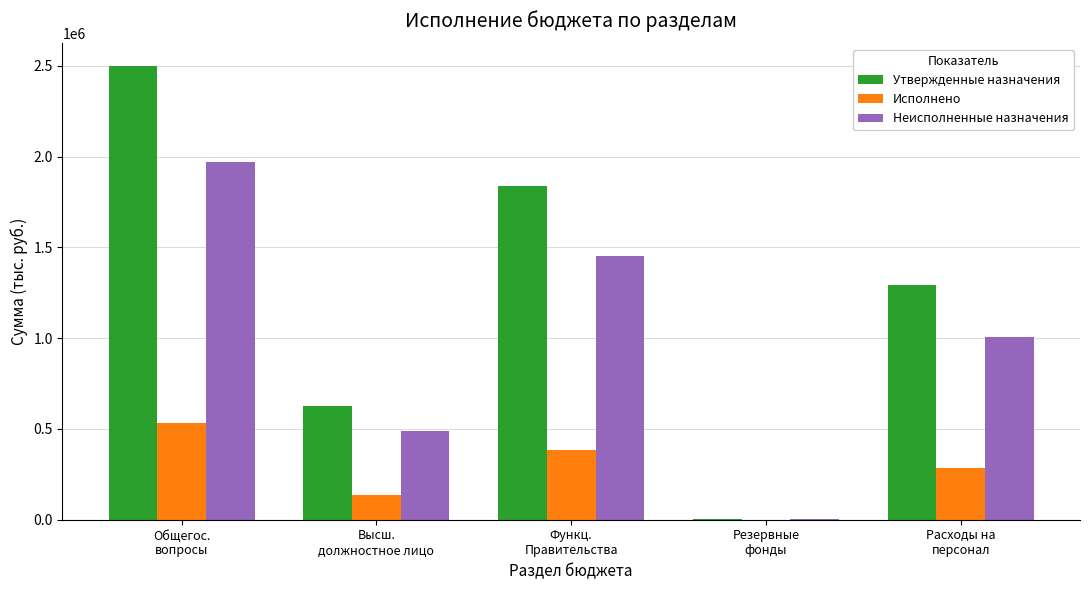

What is the sum of all Исполнено values?

1341682.8